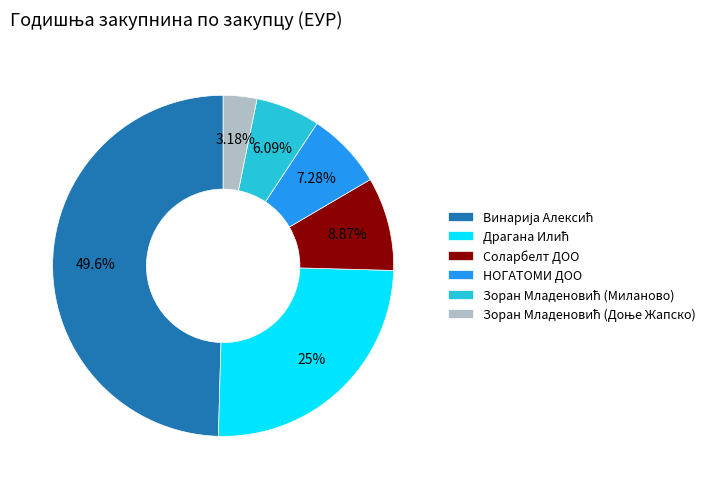

Is НОГАТОМИ ДОО the majority of the pie?

No